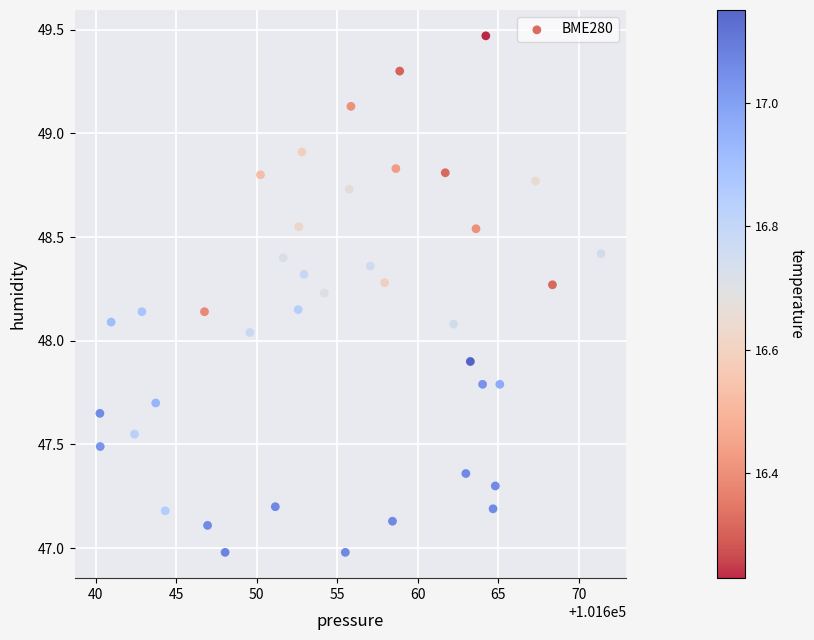

What is the range of Y values (max minus min)?

2.5